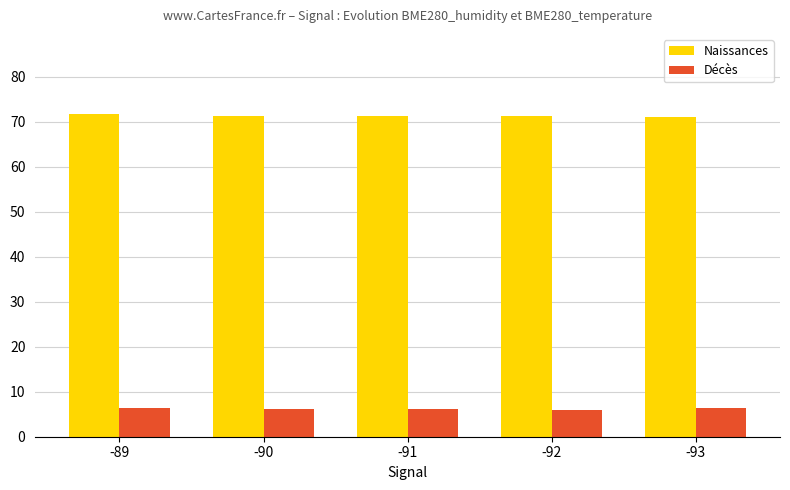

List the series in order of their overall mean, lowest first.

Décès, Naissances